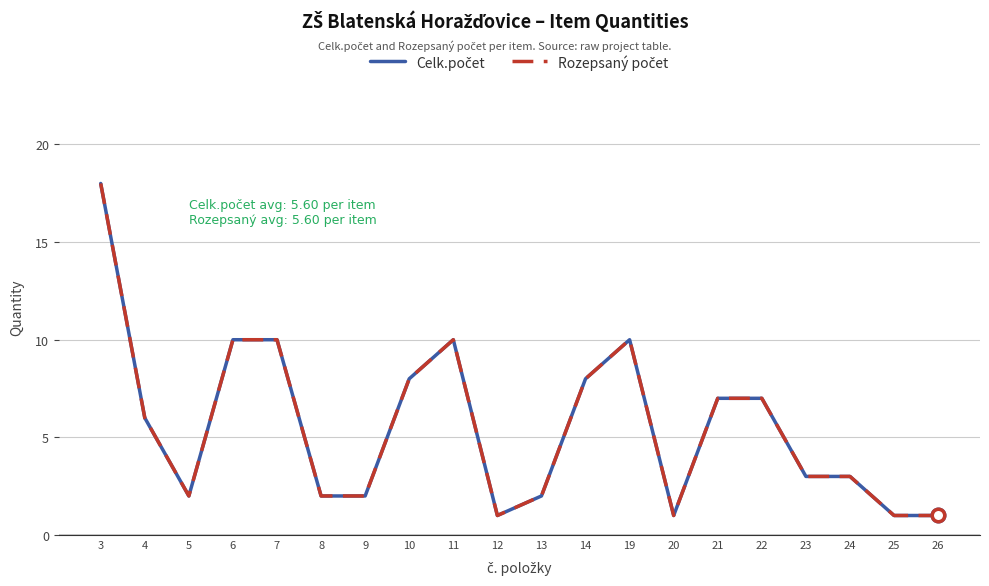

At which label does Celk.počet first exceed 6?

3